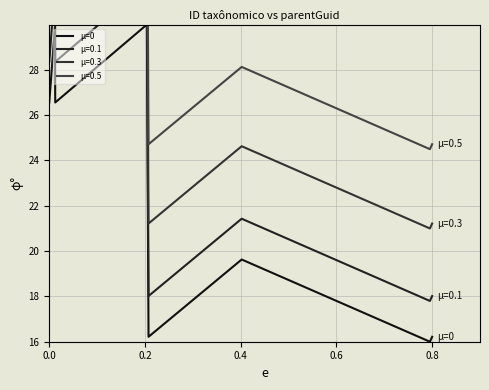

What is the highest value of the μ=0 series?

30.0